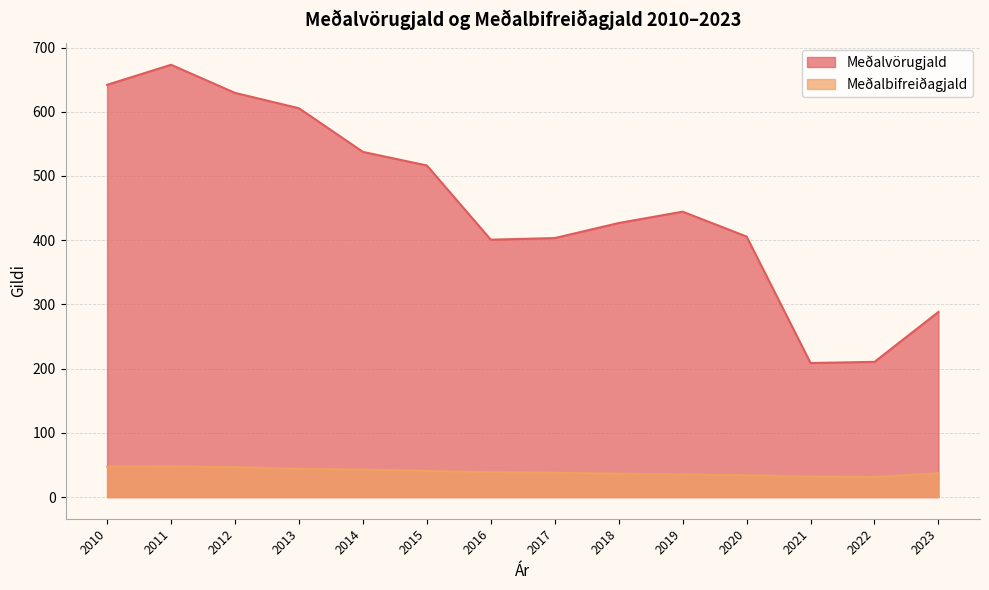

True or false: Meðalbifreiðagjald and Meðalvörugjald cross at least once.

False